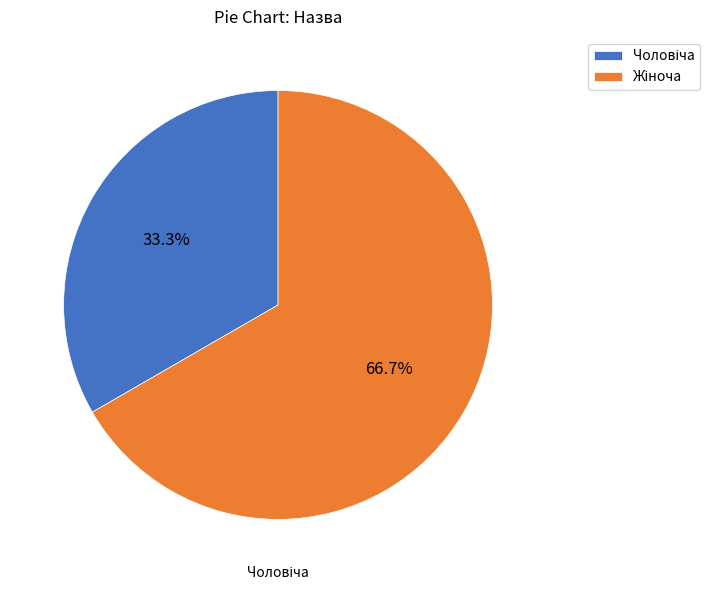

Does any single category account for the majority?

Yes